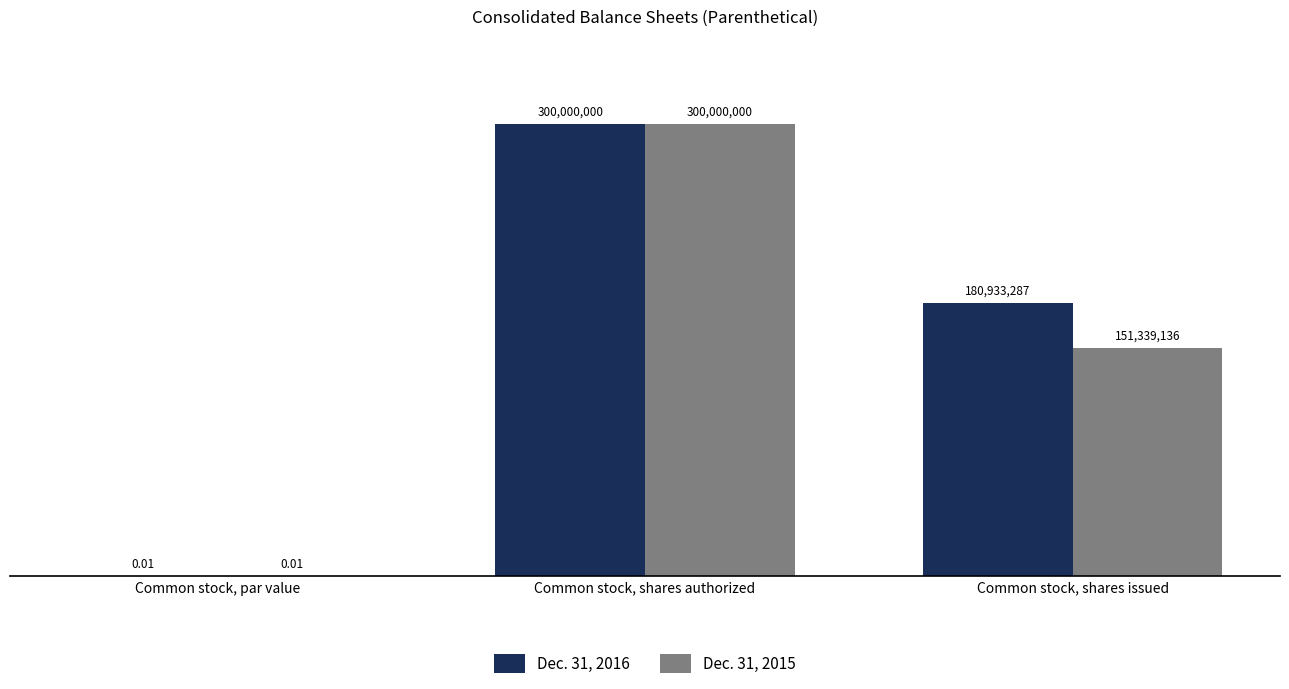

Which series has the largest total across all categories?

Dec. 31, 2016